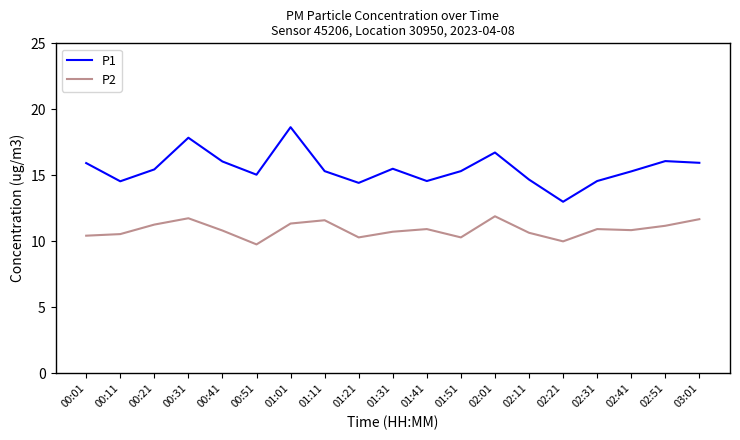

What are all the series names shown in the legend?

P1, P2